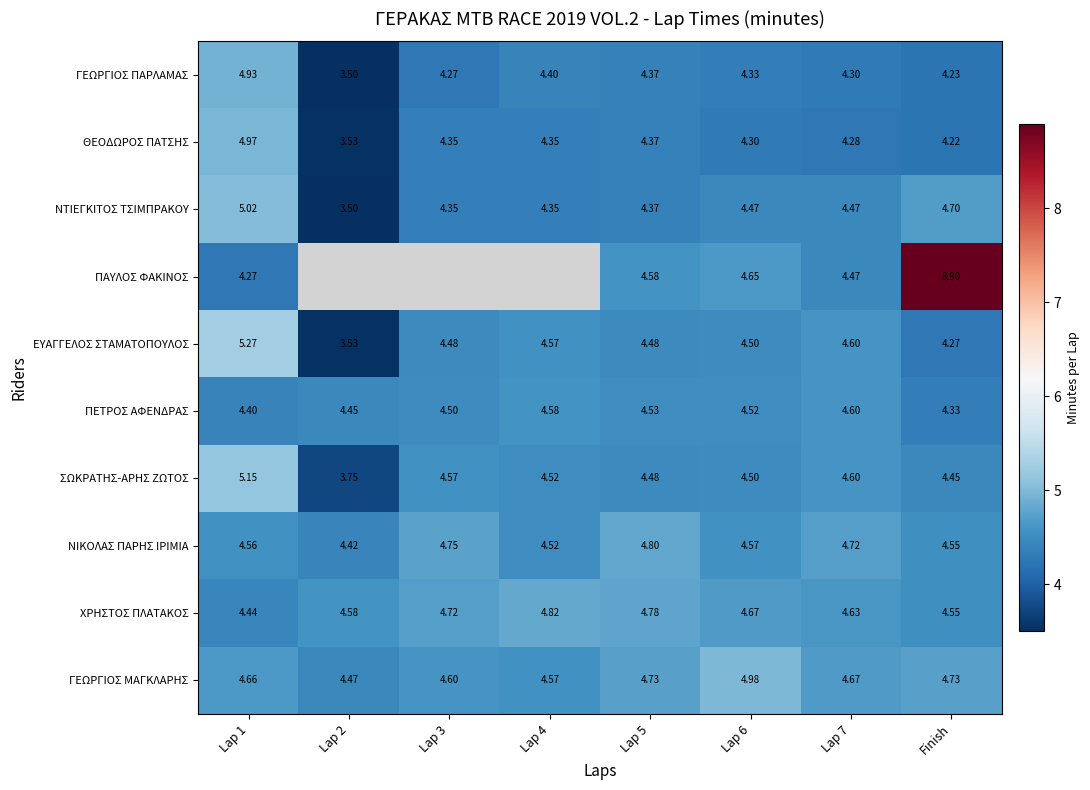

Which series changed the most between Lap 6 and Finish?

ΠΑΥΛΟΣ ΦΑΚΙΝΟΣ